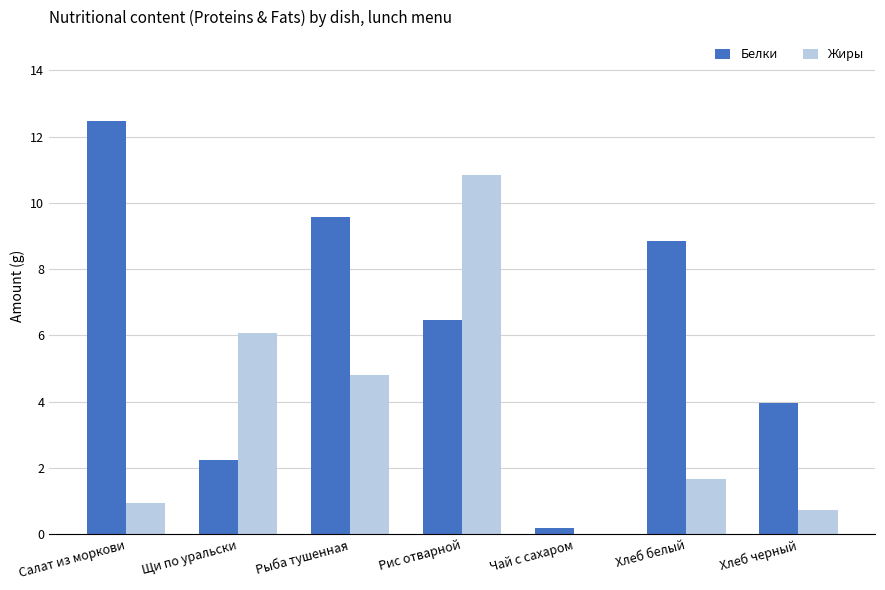

True or false: Жиры has a value of 18.1 at Рис отварной.

False